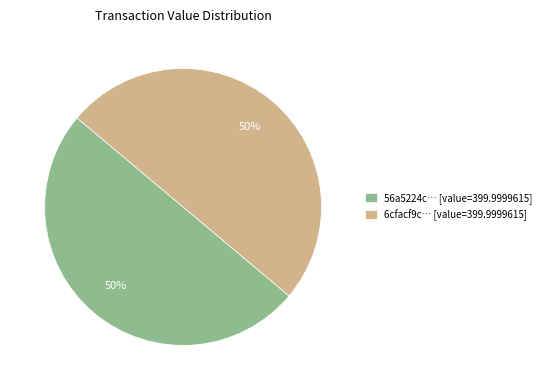

Is the sum of 56a5224c… [value=399.9999615] and 6cfacf9c… [value=399.9999615] greater than half?

Yes